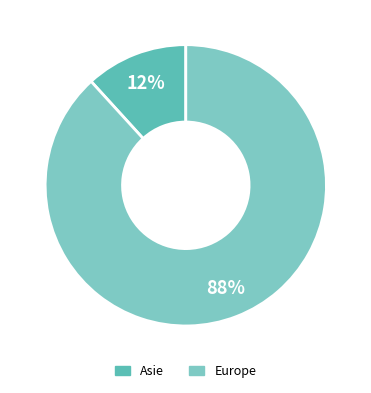

Is there a majority slice in this chart?

Yes